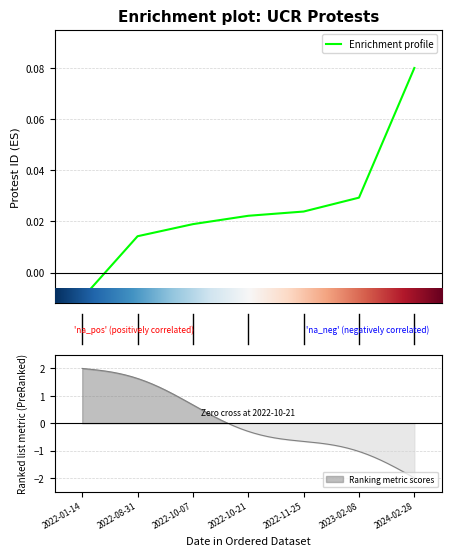

What is the label of the 3rd point from the right?

2022-11-25